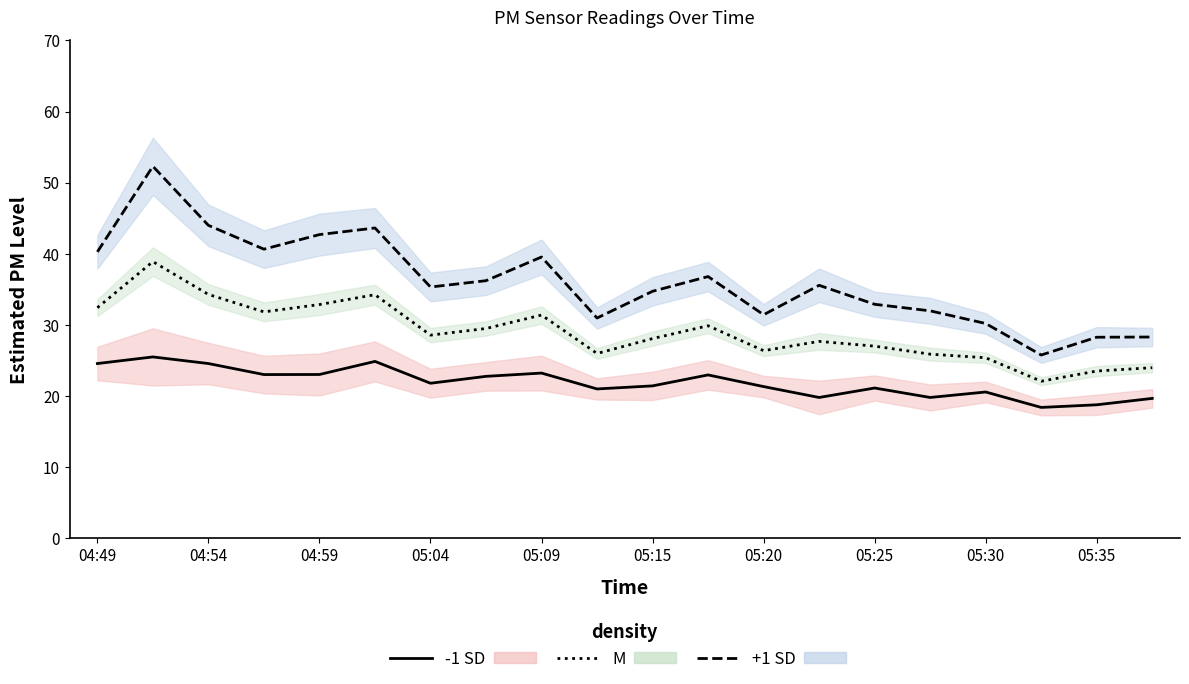

Reading left to right, what are all the values shown in this chart?

-1 SD: 24.6	25.5	24.6	23.0	23.0	24.9	21.8	22.8	23.2	21.0	21.4	23.0	21.3	19.8	21.1	19.8	20.6	18.4	18.8	19.7
M: 32.4	38.9	34.3	31.8	32.9	34.2	28.6	29.5	31.4	26.0	28.1	29.9	26.4	27.7	27.0	25.9	25.4	22.1	23.5	24.0
+1 SD: 40.3	52.3	44.0	40.6	42.7	43.6	35.3	36.2	39.5	31.0	34.7	36.8	31.4	35.6	32.9	32.0	30.2	25.8	28.3	28.3